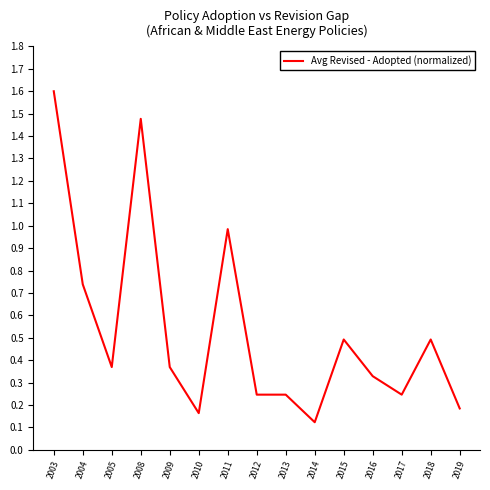

Between 2018 and 2017, which is larger?

2018